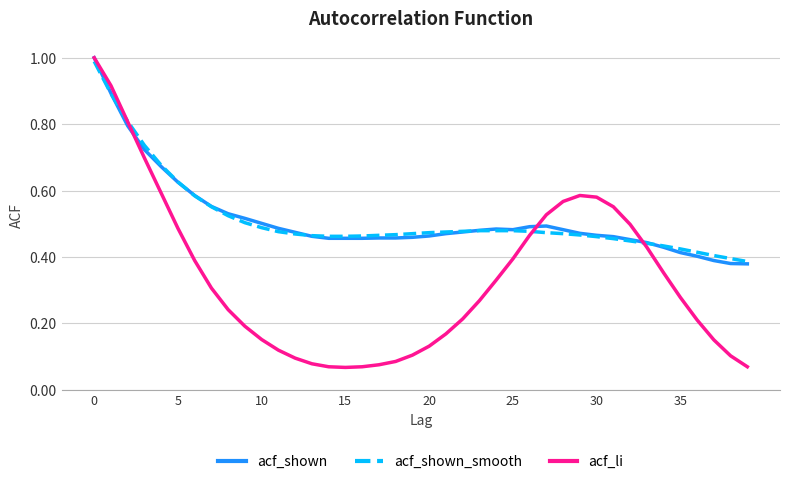

What are all the series names shown in the legend?

acf_shown, acf_shown_smooth, acf_li